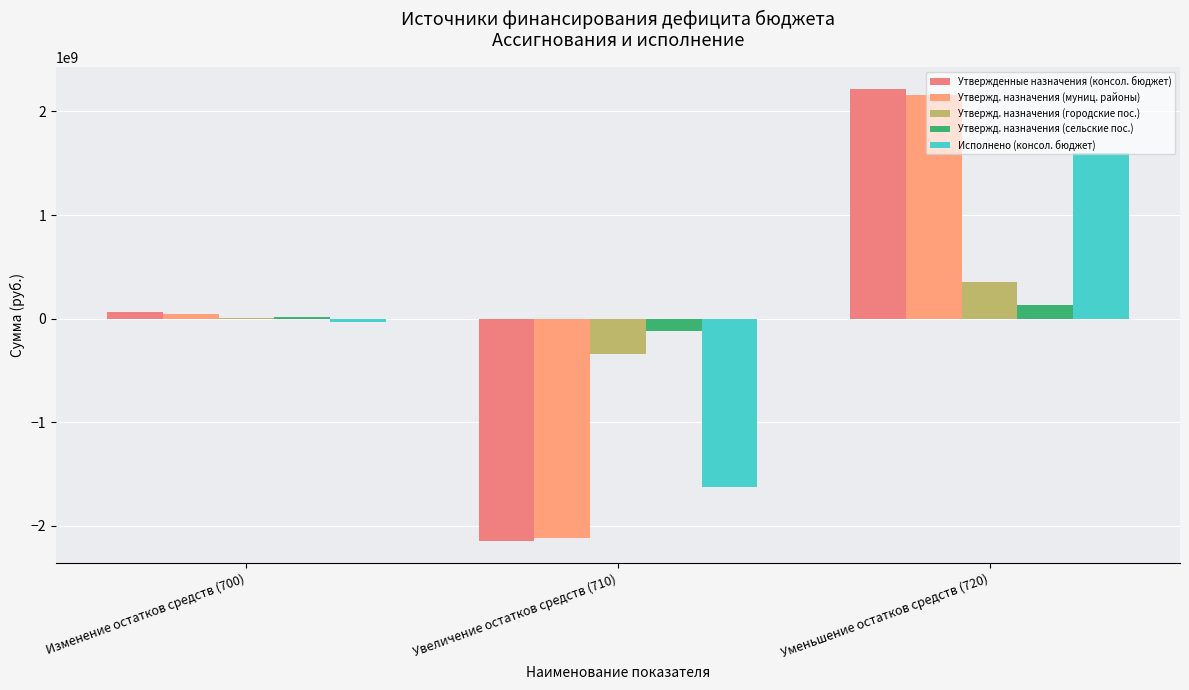

Which label corresponds to the smallest value in the chart?

Увеличение остатков средств (710)